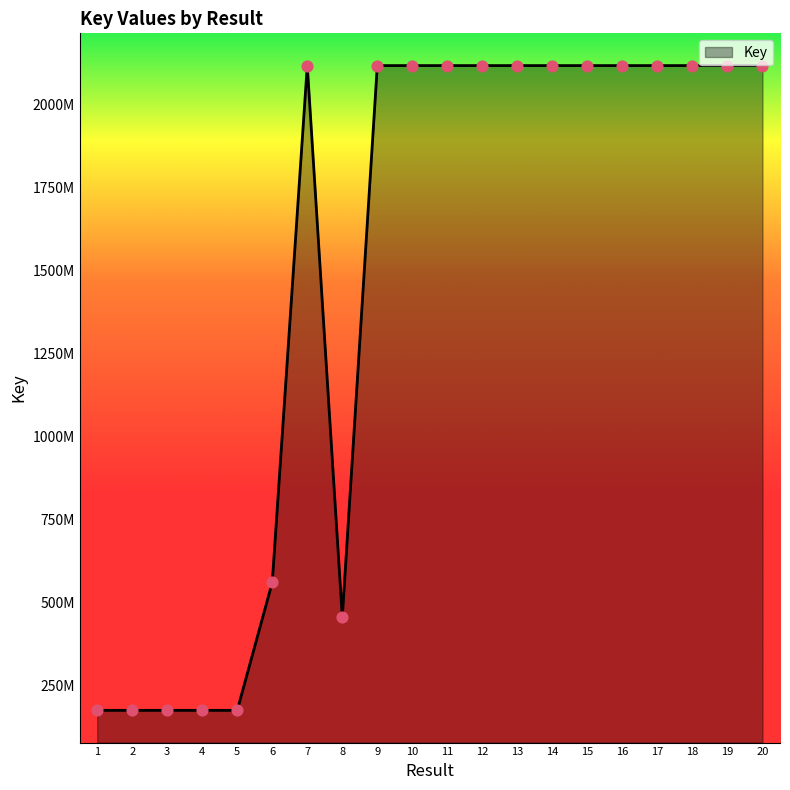

What is the change in value from 1 to 17?

+1942554235